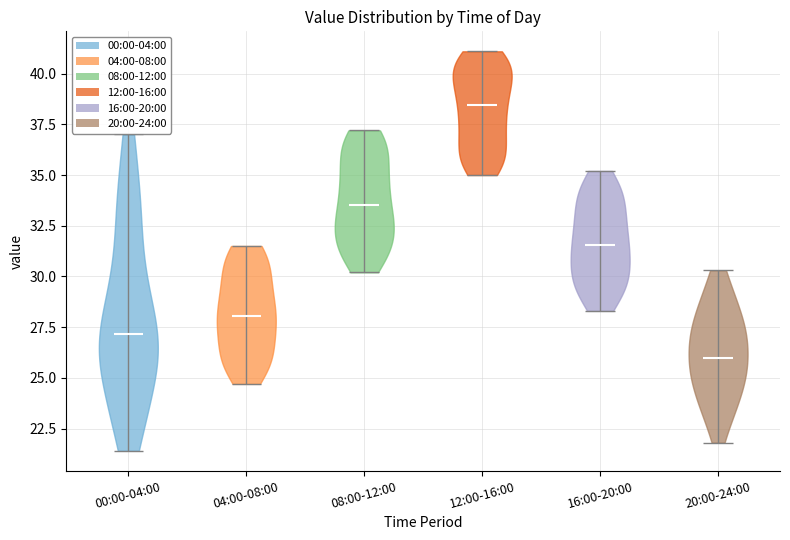

What is the lowest point the violin for 00:00-04:00 reaches on the y-axis? The values are not printed on the chart, so give them approximately, as read against the axis.

21.5